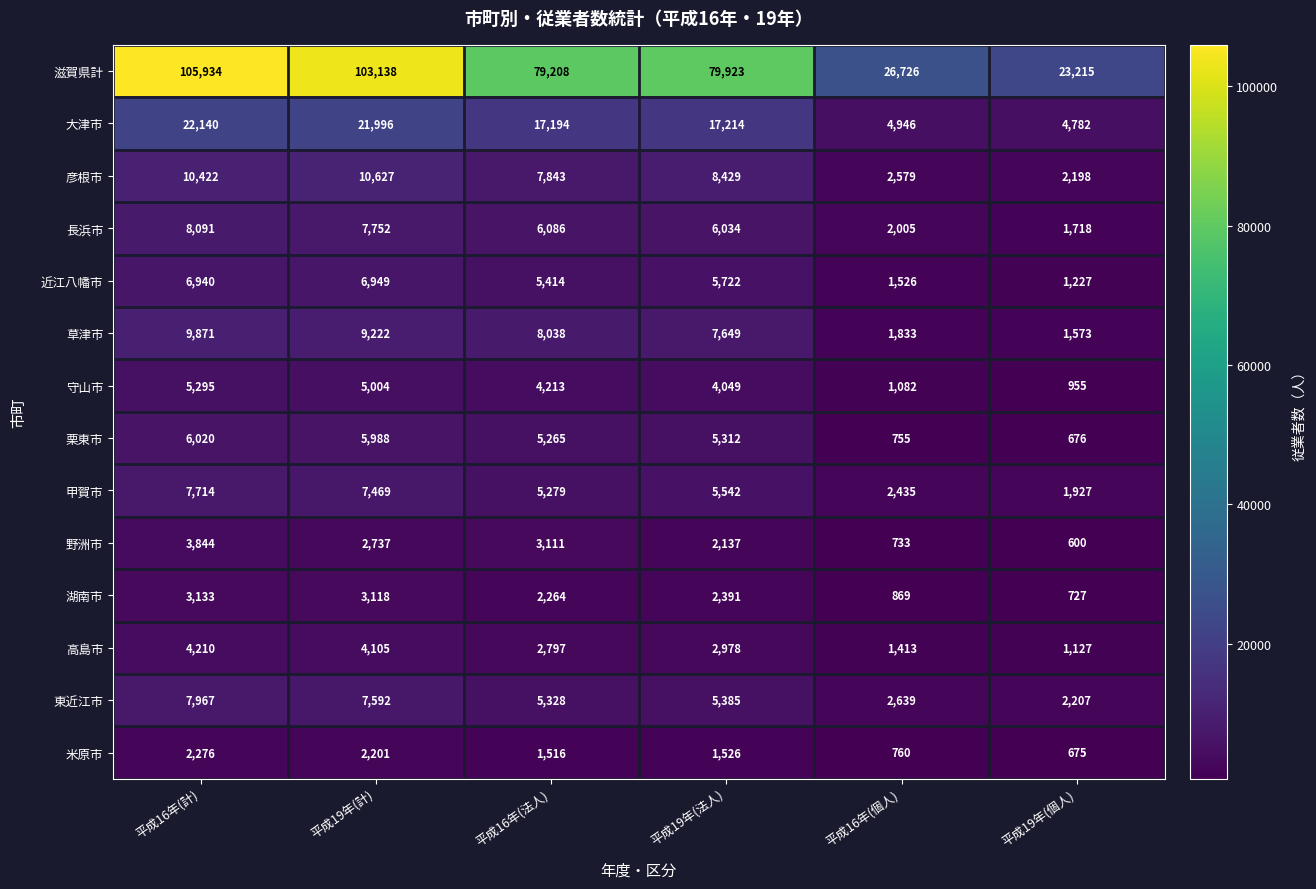

At 平成16年(計), list the series in order from largest to smallest.

滋賀県計, 大津市, 彦根市, 草津市, 長浜市, 東近江市, 甲賀市, 近江八幡市, 栗東市, 守山市, 高島市, 野洲市, 湖南市, 米原市